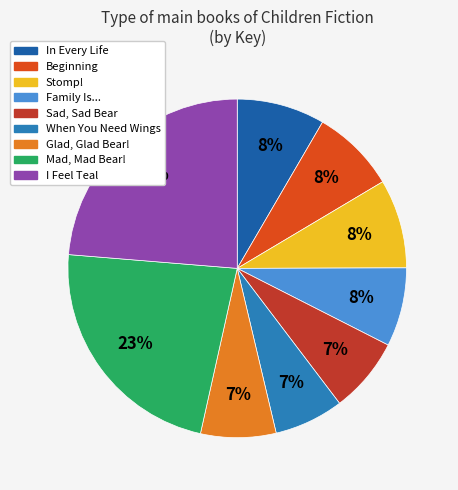

Which has a higher value, Mad, Mad Bear! or I Feel Teal?

I Feel Teal